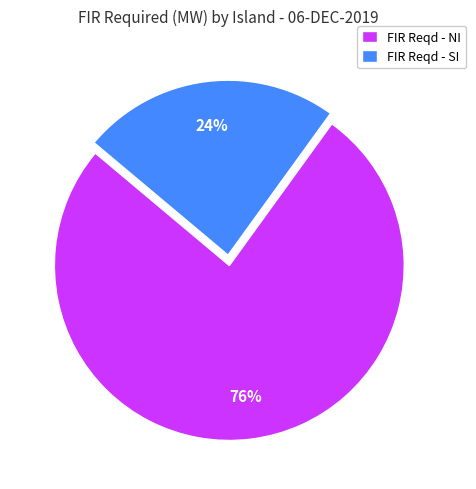

To the nearest percent, what is the average slice percentage?

50%